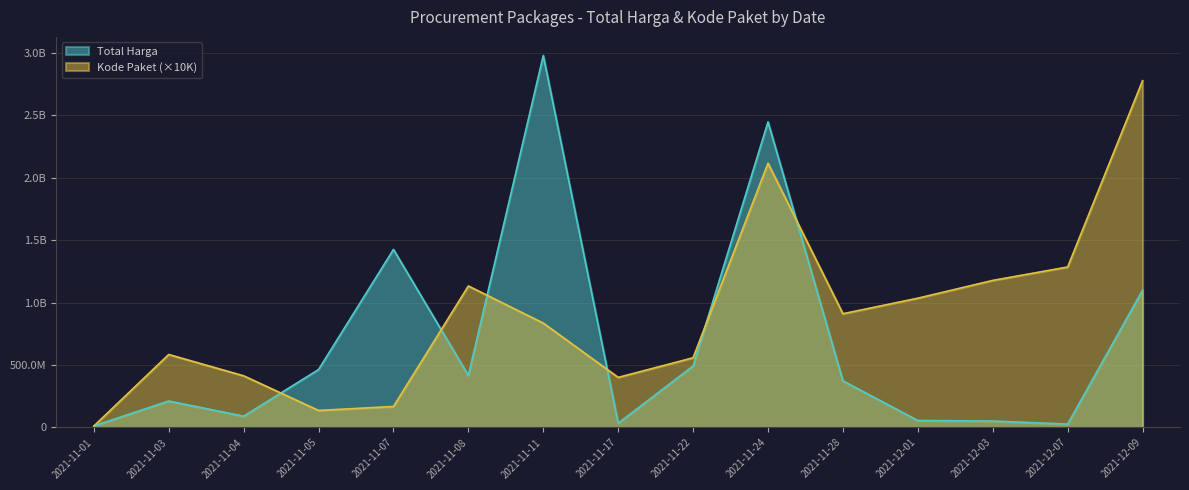

At which category is the sum across all series the highest?

2021-11-24